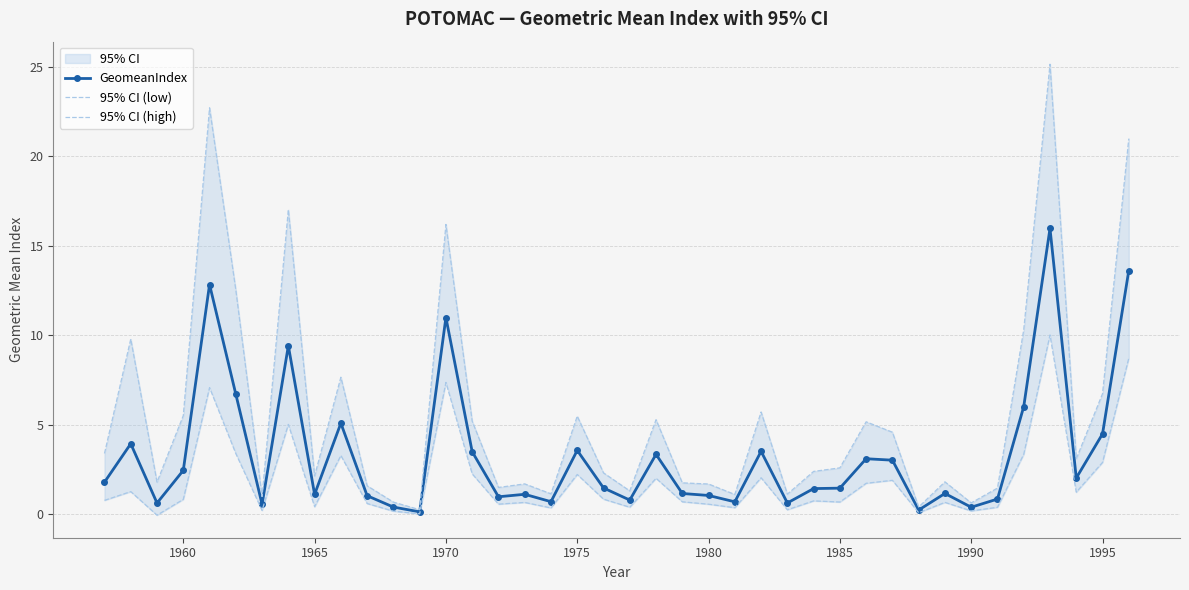

True or false: 95% CI (low) and 95% CI (high) intersect in this chart.

False